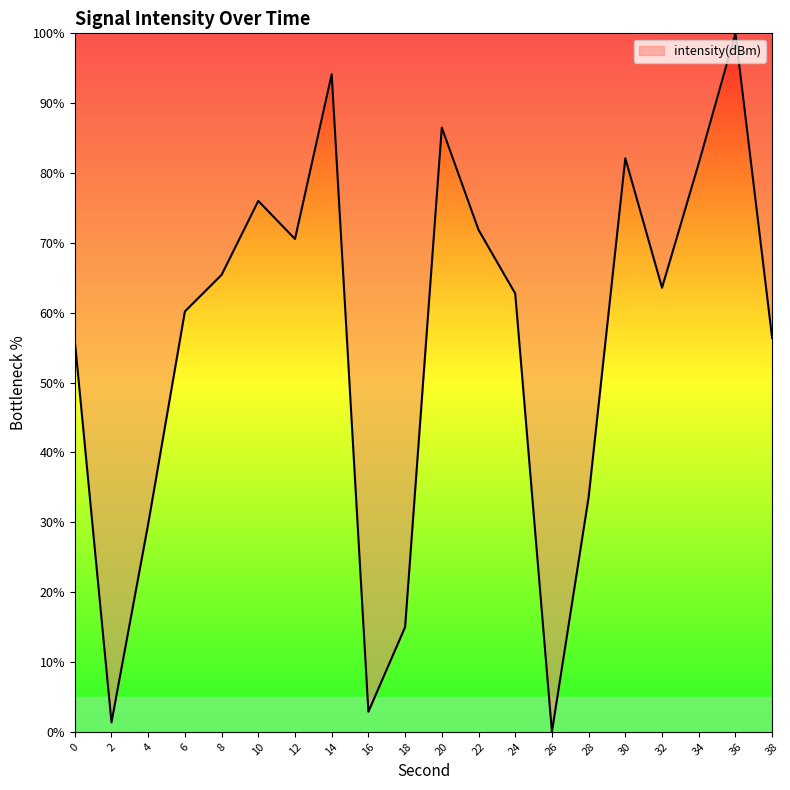

At which category does the chart reach its peak across all series?

36